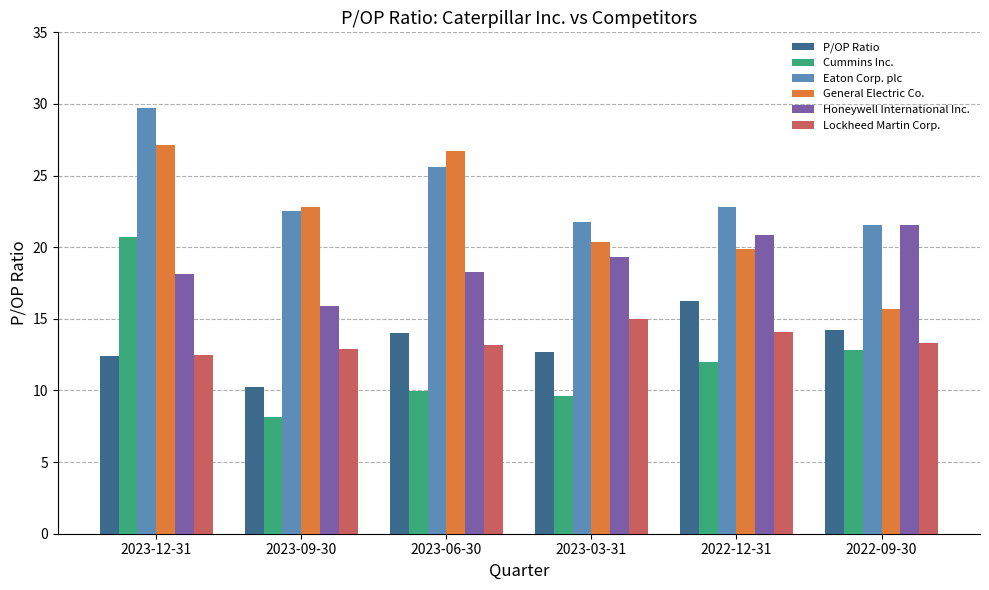

List the labels in order of Cummins Inc. value, smallest first.

2023-09-30, 2023-03-31, 2023-06-30, 2022-12-31, 2022-09-30, 2023-12-31